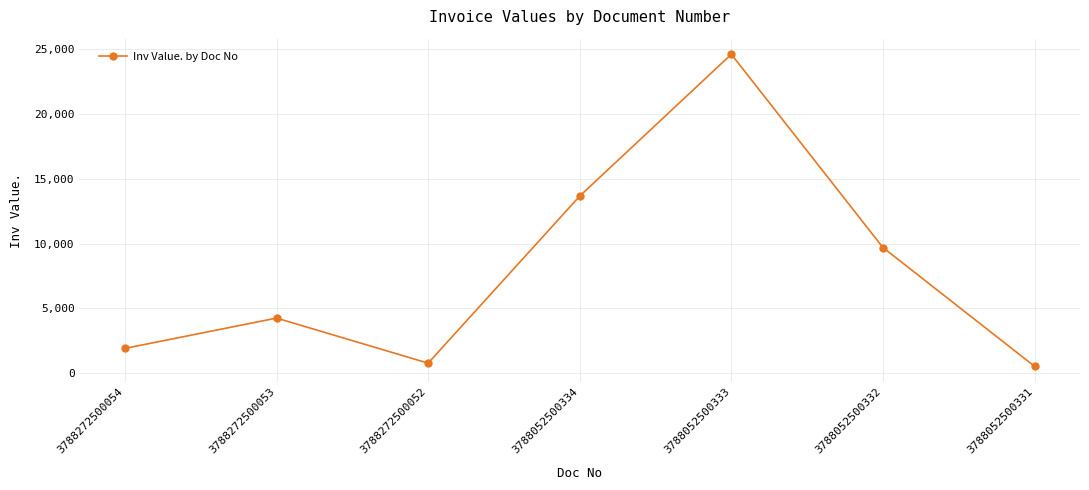

The value at 3788272500052 is 769. True or false?

True